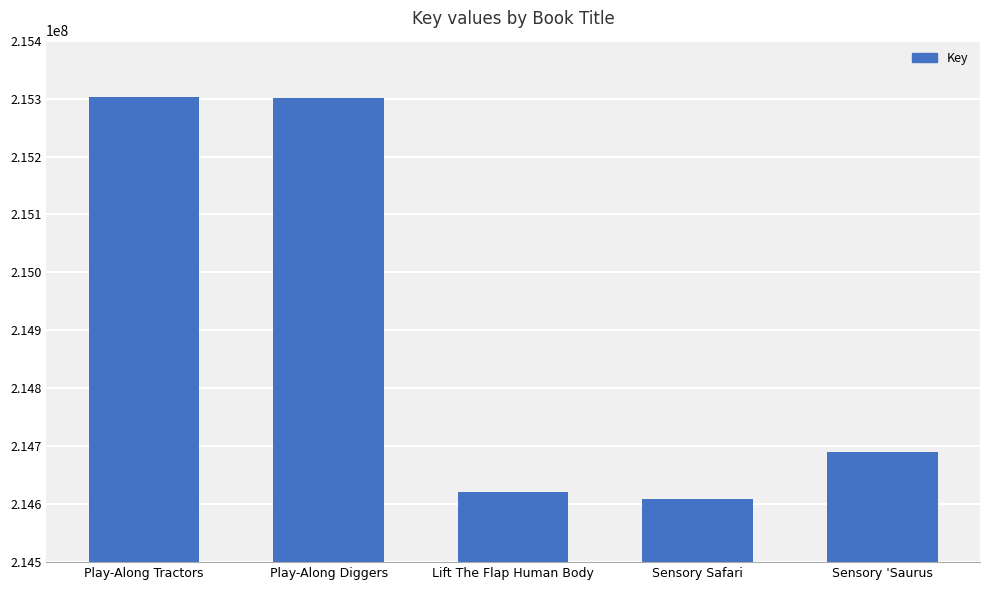

What is the sum of all values?

1074523834